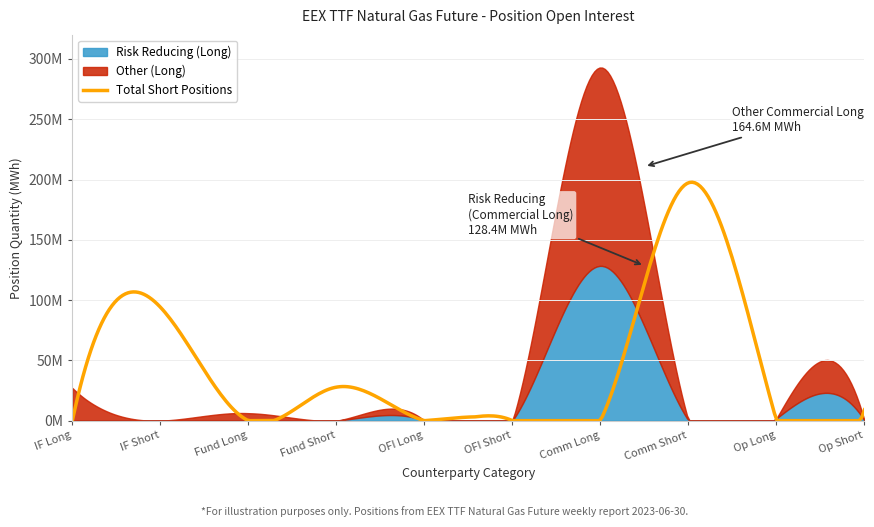

Between Investment Firms Short and Operators Long, which series saw the biggest shift?

Other (Long)